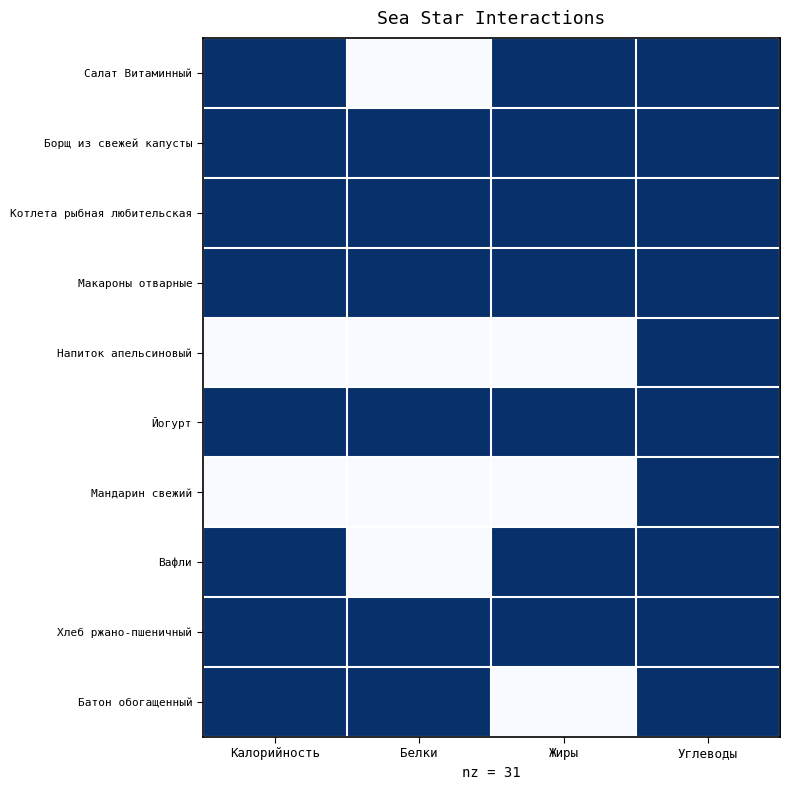

Reading right to left, transcribe all the data shown in this chart.

Салат Витаминный: Углеводы=1	Жиры=1	Белки=0	Калорийность=1
Борщ из свежей капусты: Углеводы=1	Жиры=1	Белки=1	Калорийность=1
Котлета рыбная любительская: Углеводы=1	Жиры=1	Белки=1	Калорийность=1
Макароны отварные: Углеводы=1	Жиры=1	Белки=1	Калорийность=1
Напиток апельсиновый: Углеводы=1	Жиры=0	Белки=0	Калорийность=0
Йогурт: Углеводы=1	Жиры=1	Белки=1	Калорийность=1
Мандарин свежий: Углеводы=1	Жиры=0	Белки=0	Калорийность=0
Вафли: Углеводы=1	Жиры=1	Белки=0	Калорийность=1
Хлеб ржано-пшеничный: Углеводы=1	Жиры=1	Белки=1	Калорийность=1
Батон обогащенный: Углеводы=1	Жиры=0	Белки=1	Калорийность=1